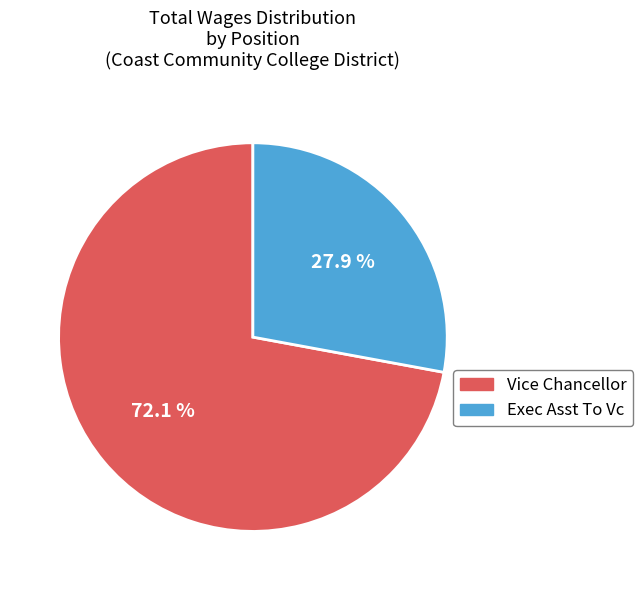

To the nearest percent, what is the combined percentage of Exec Asst To Vc and Vice Chancellor?

100%